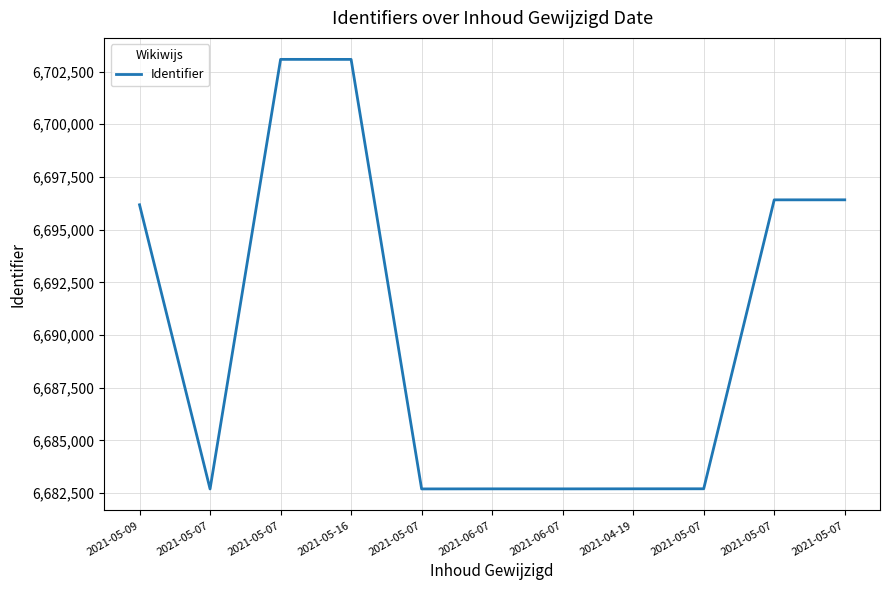

What is the sum of all values?

73591394